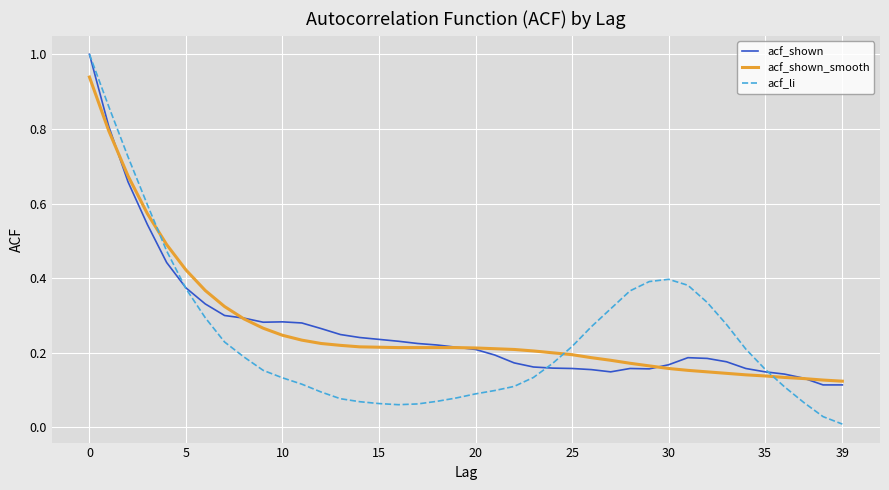

Which series has the largest range (max minus min)?

acf_li